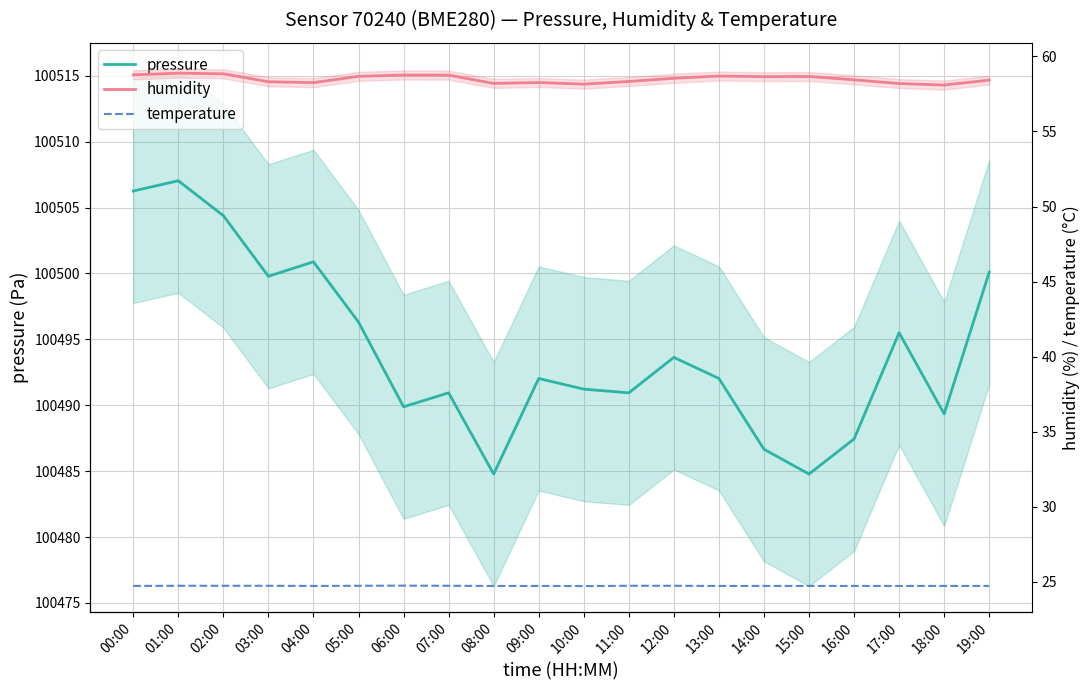

Where is the first local minimum for humidity?

04:00